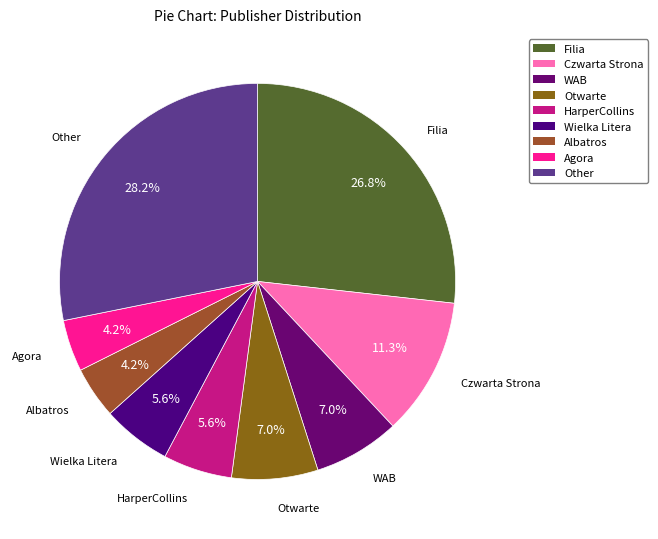

Does Otwarte represent more than half of the total?

No